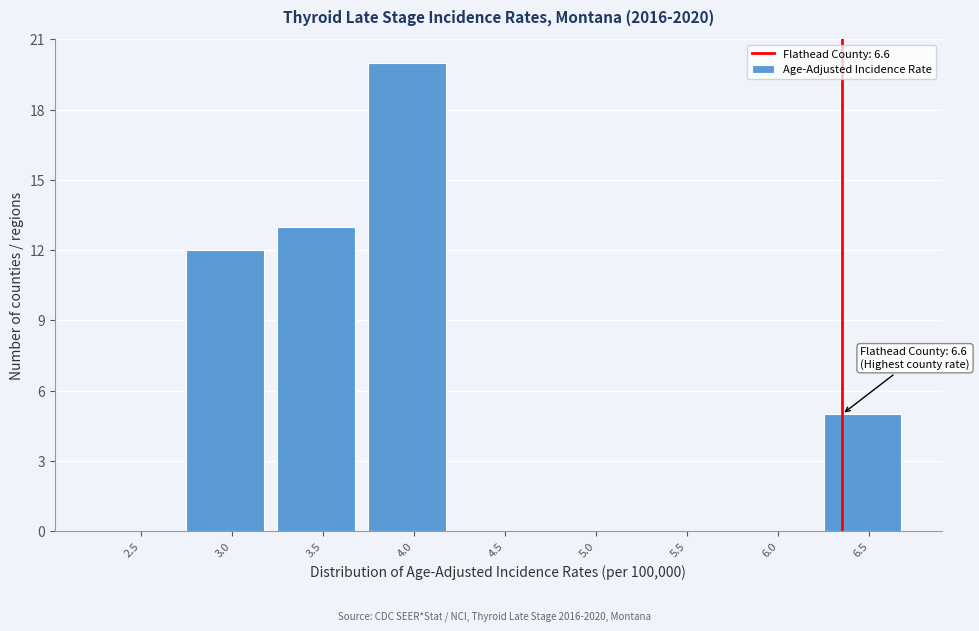

Reading left to right, list all the values displayed in this chart.

2.5=0	3.0=12	3.5=13	4.0=20	4.5=0	5.0=0	5.5=0	6.0=0	6.5=5